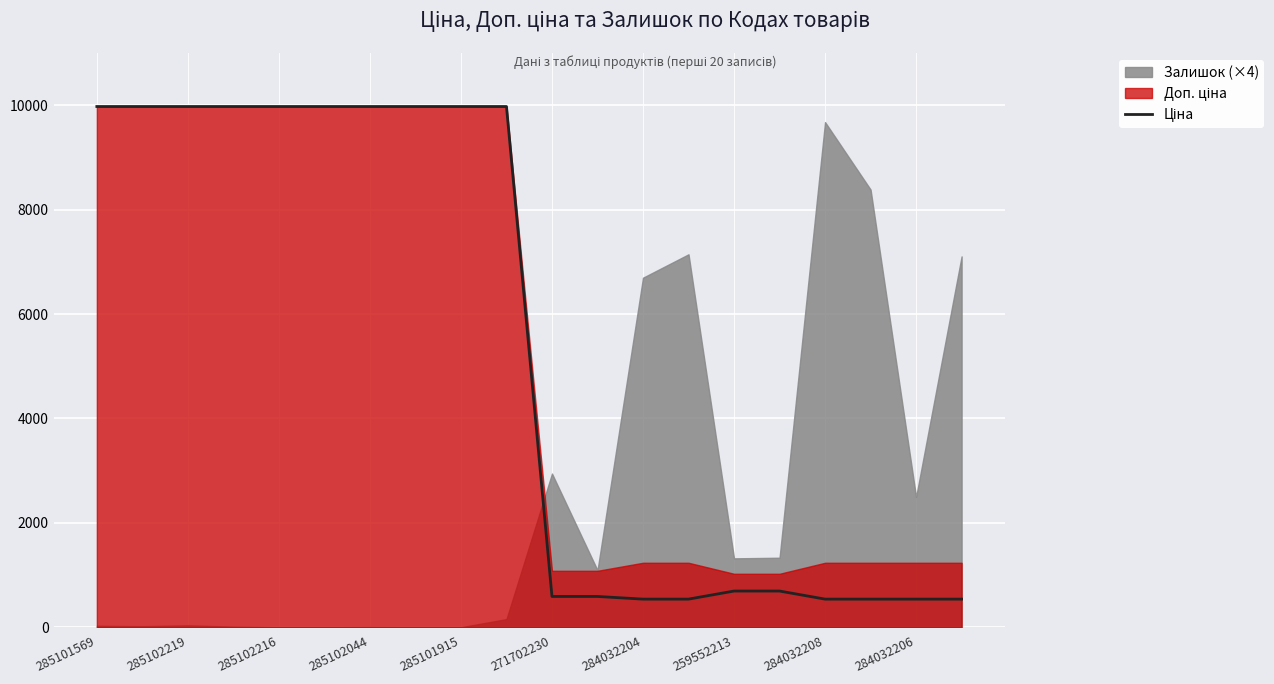

The value at 271702230 is 15797.6. True or false?

False